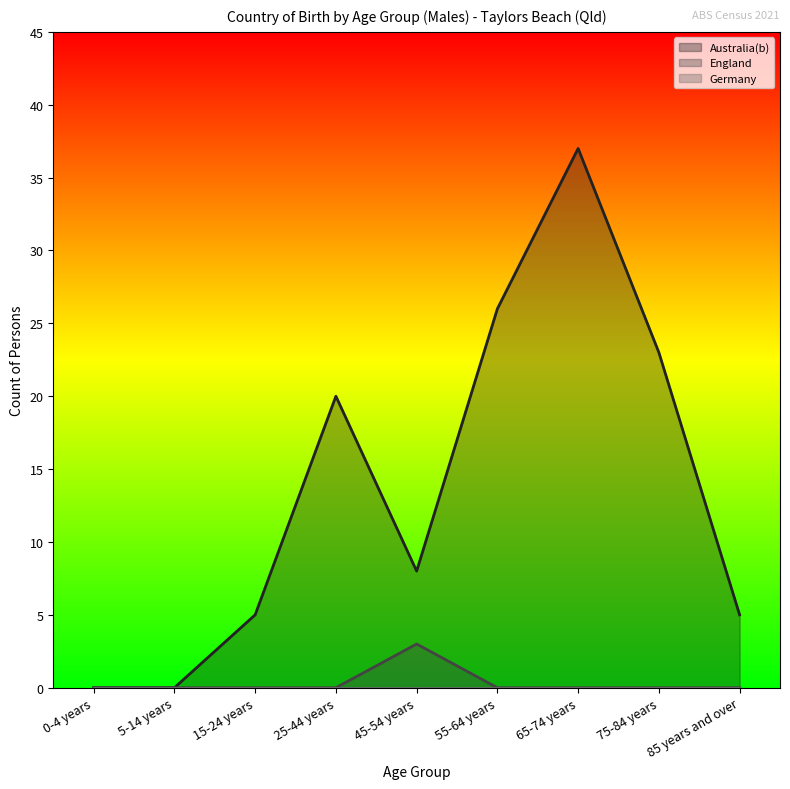

Which series has the largest total across all categories?

Australia(b)